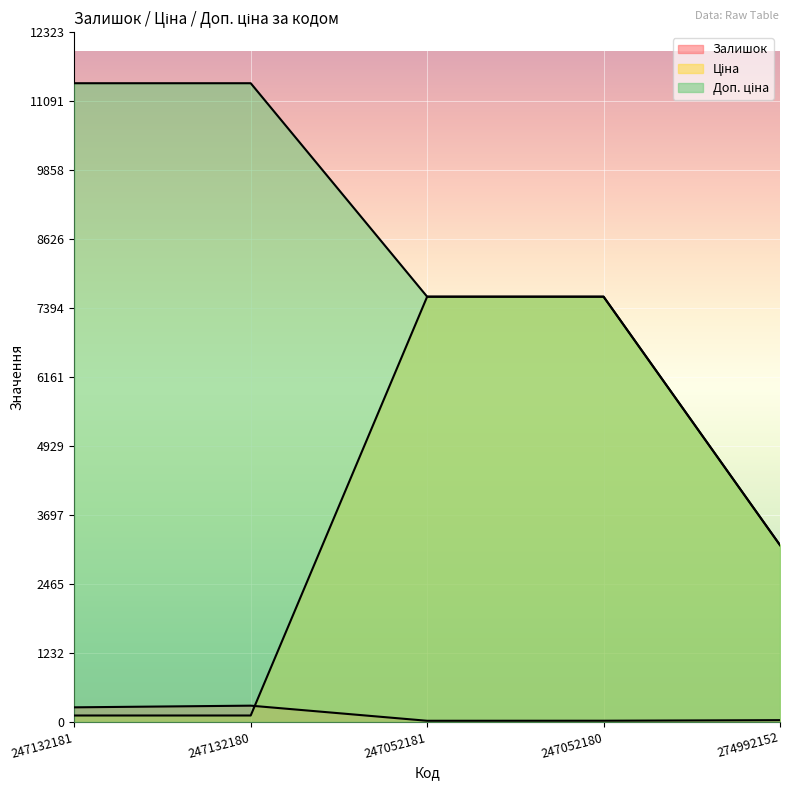

Between 247052181 and 274992152, which is larger?

274992152